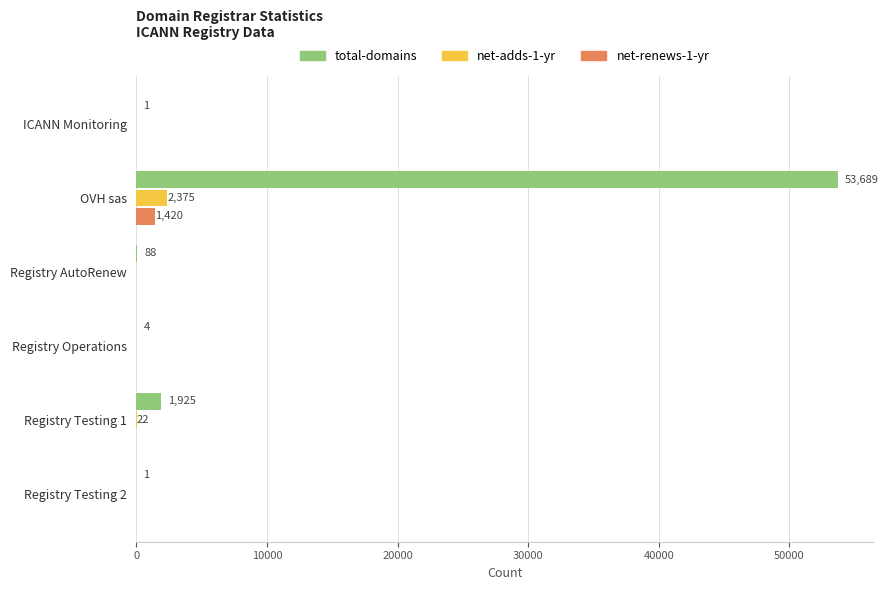

What is the average value of the net-adds-1-yr series?

400